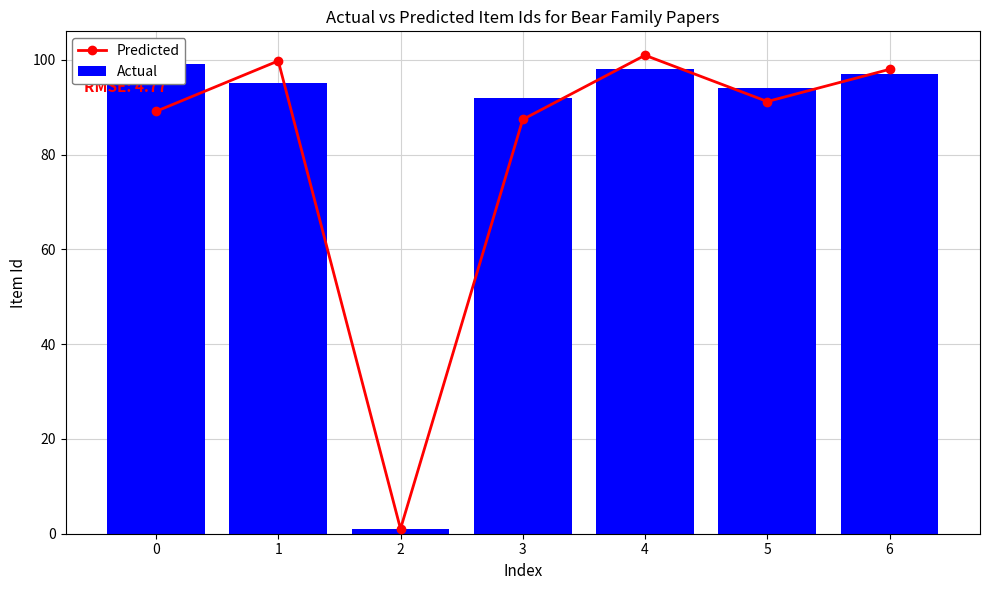

What is the spread (max minus min) of values at 6?

1.0